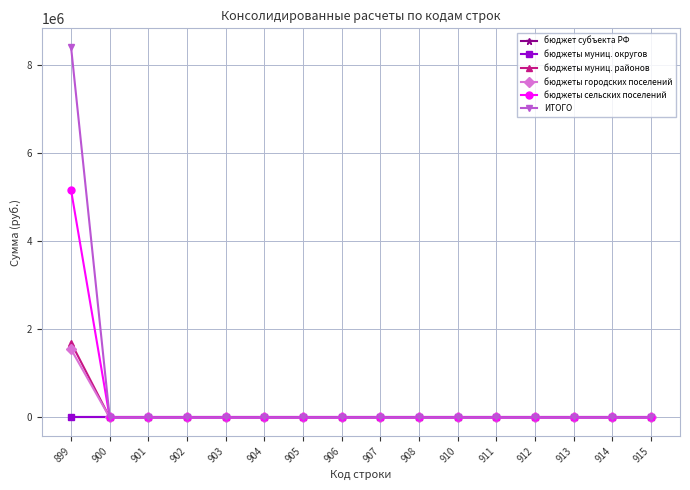

Is this an area chart (filled region under the line)?

No